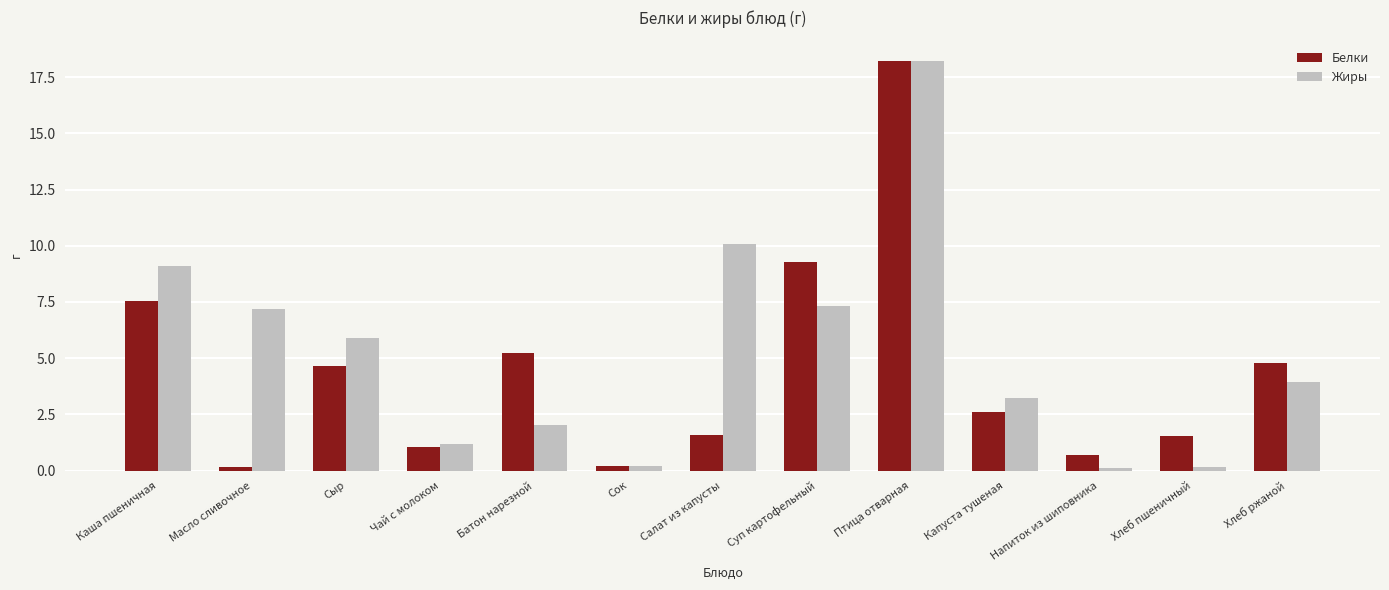

Which category has the highest value in the Белки series?

Птица отварная